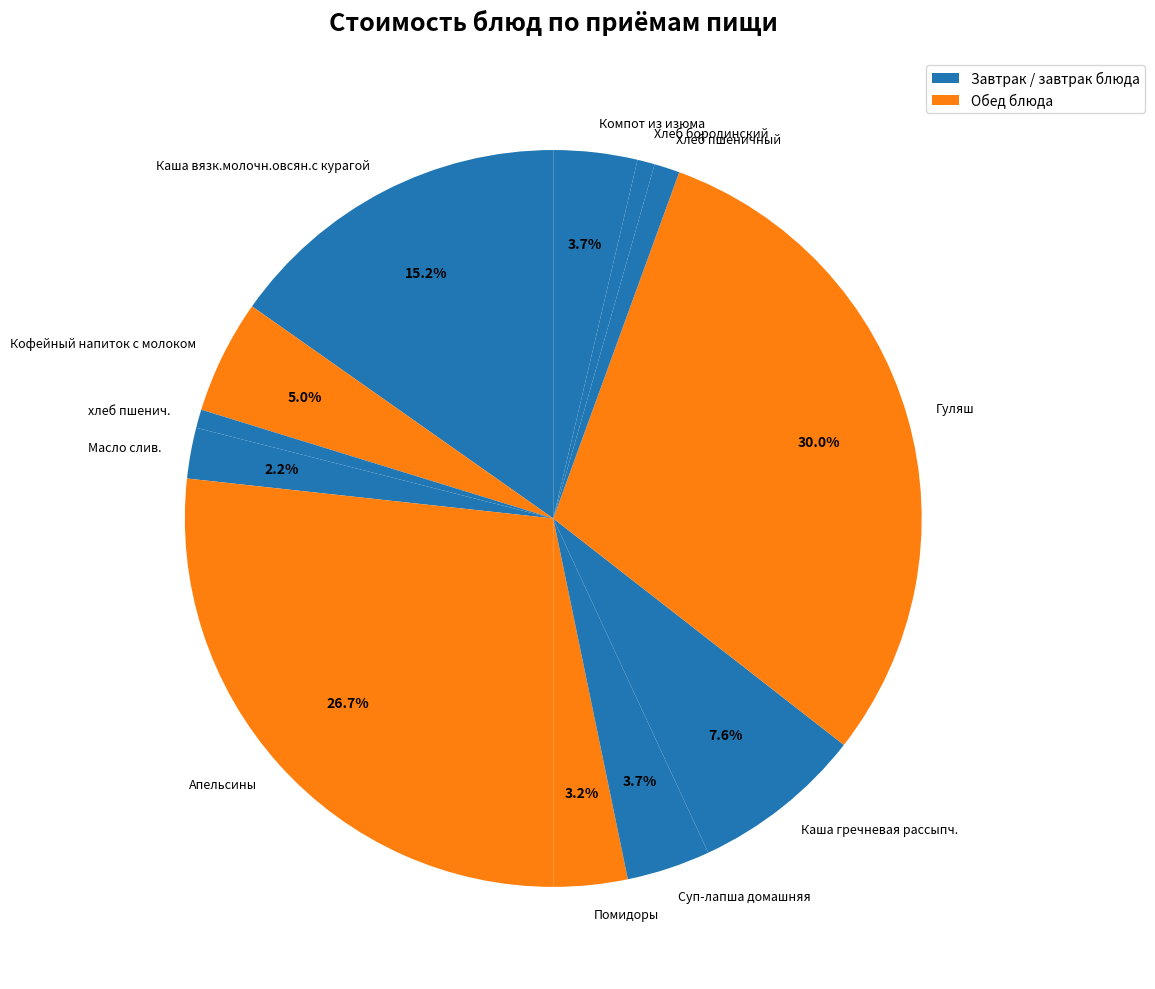

The Хлеб бородинский slice represents 1% of the pie. True or false?

True